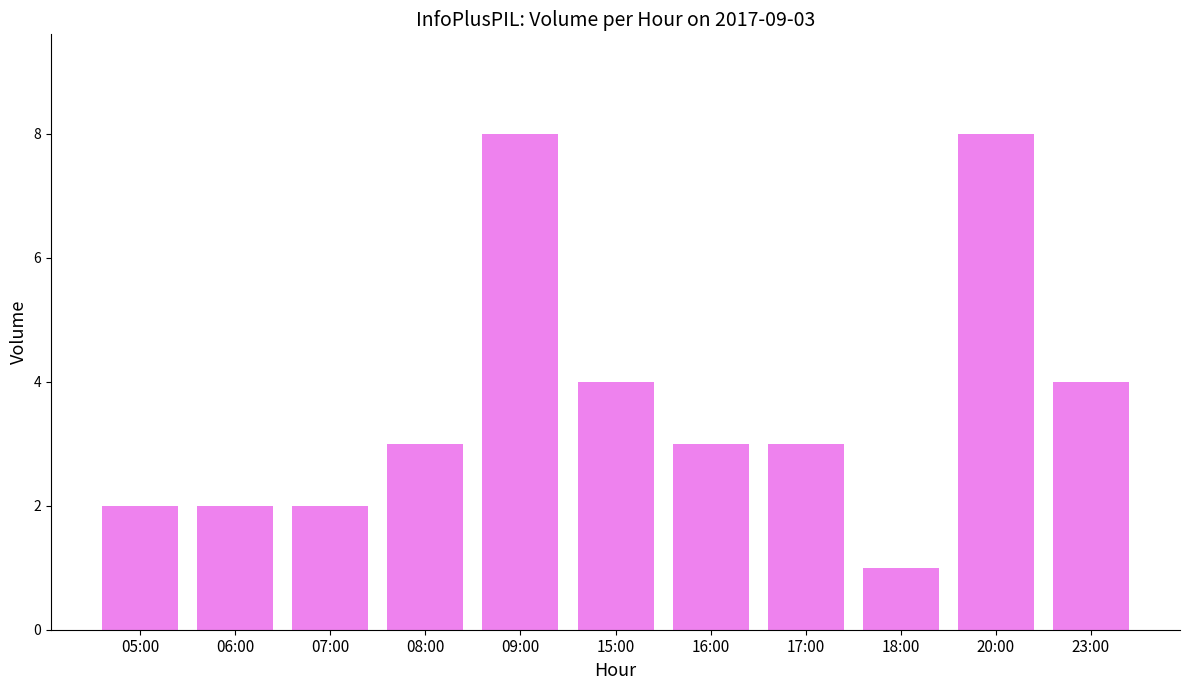

How many values are between 2 and 4?

8